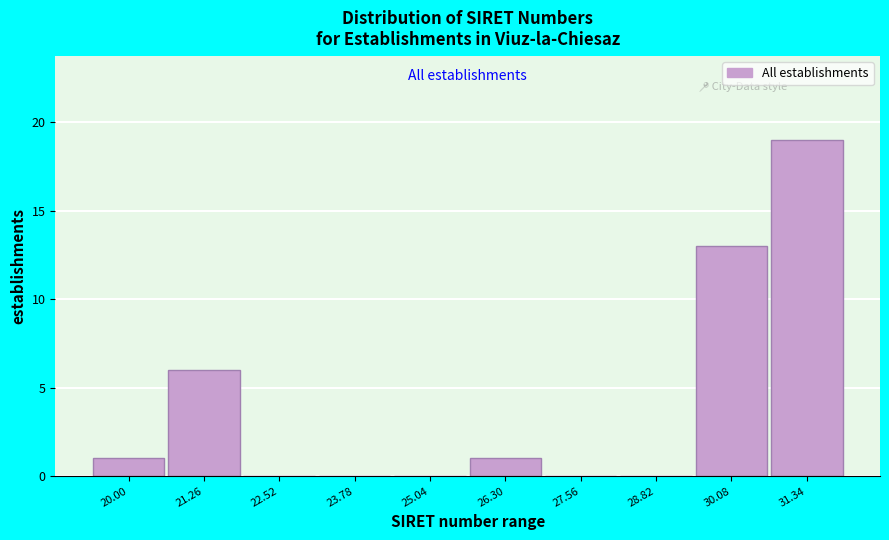

Reading left to right, list all the values displayed in this chart.

20.00=1	21.26=6	22.52=0	23.78=0	25.04=0	26.30=1	27.56=0	28.82=0	30.08=13	31.34=19